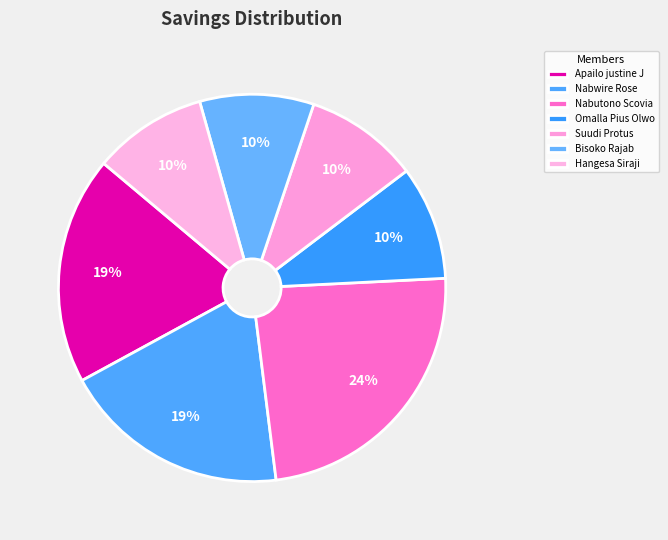

How many segments does this pie chart have?

7